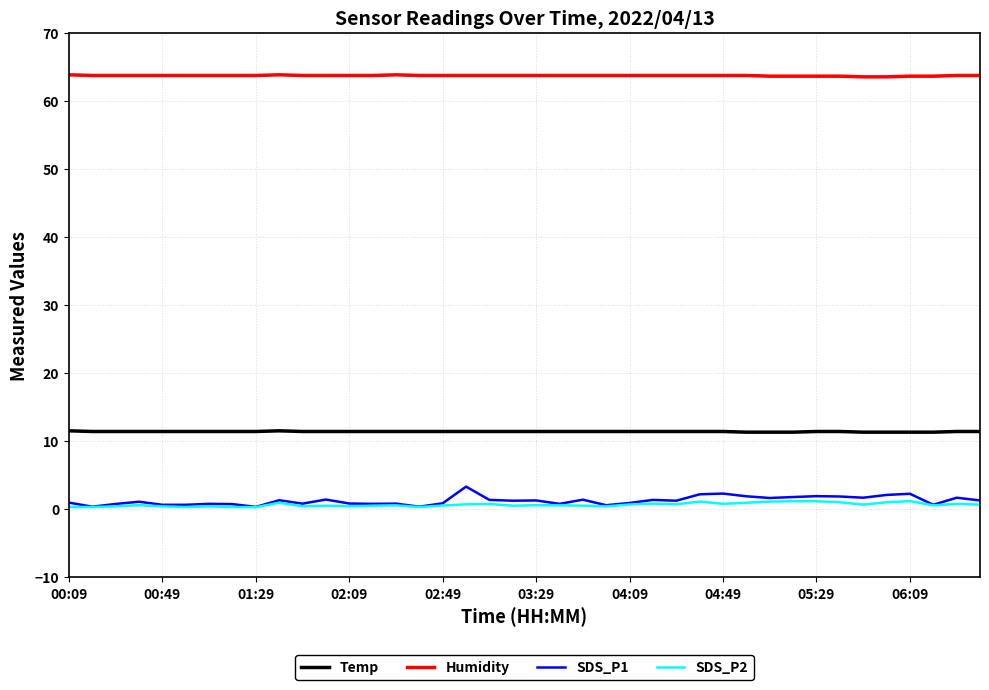

Does the chart have visible grid lines?

Yes